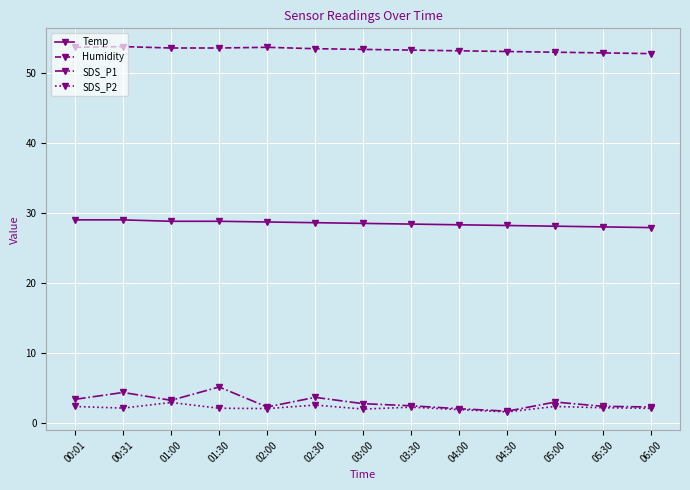

True or false: Humidity has a value of 30.0 at 03:30.

False